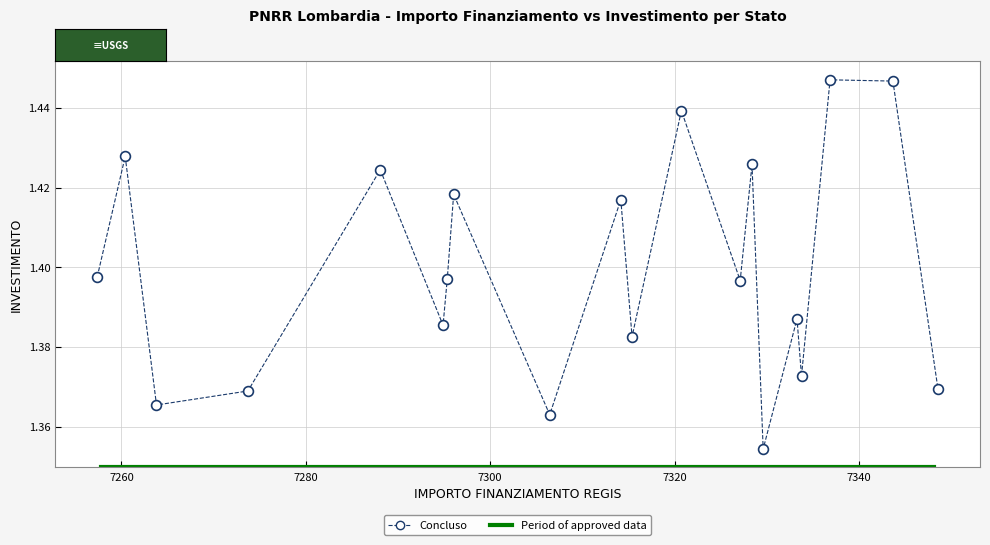

What is the range of X values (max minus min)?

91.2